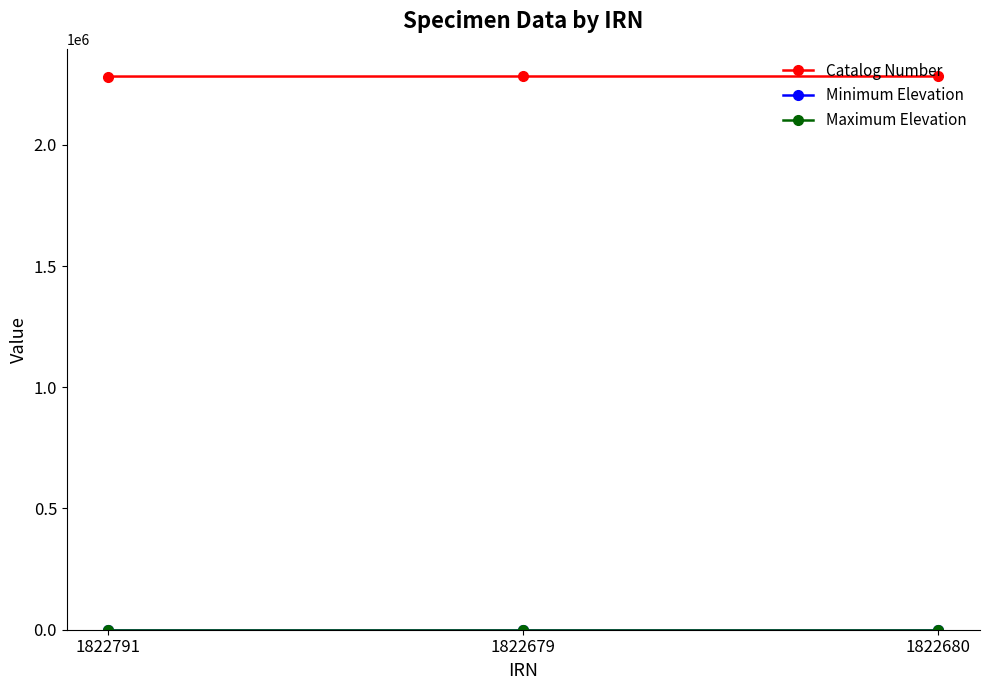

Which series has the largest total across all categories?

Catalog Number